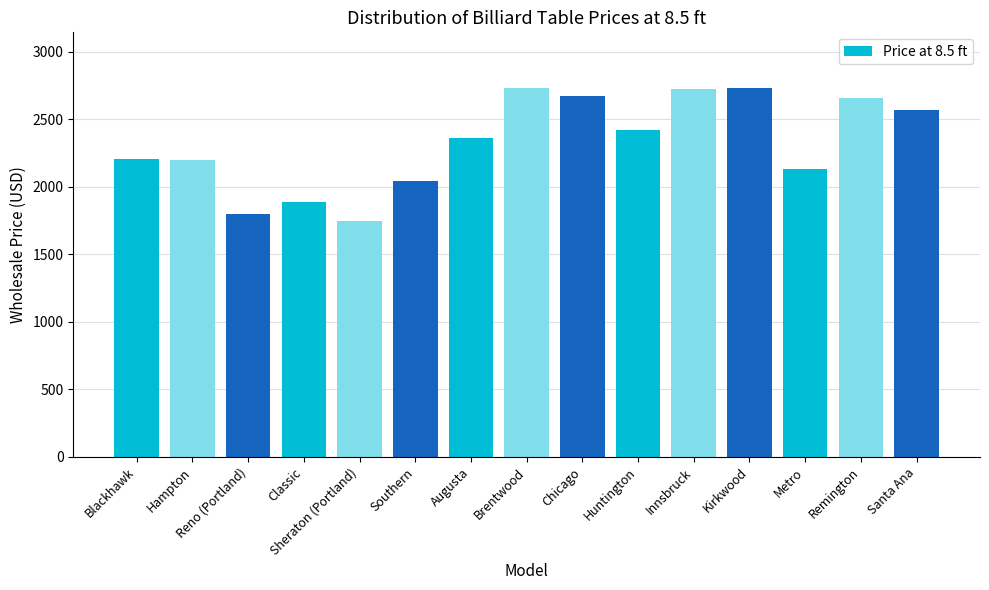

How many values are below 2365?

7